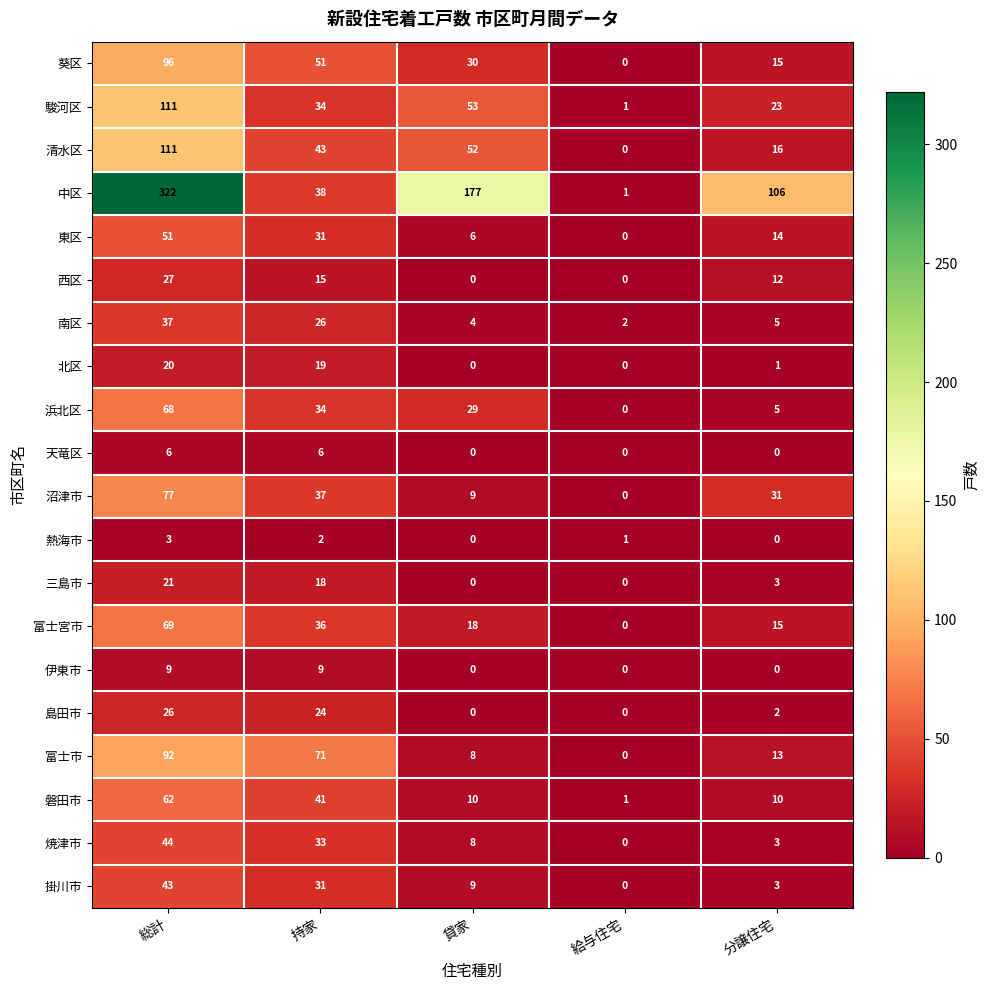

How many 熱海市 values are between 0 and 2?

4